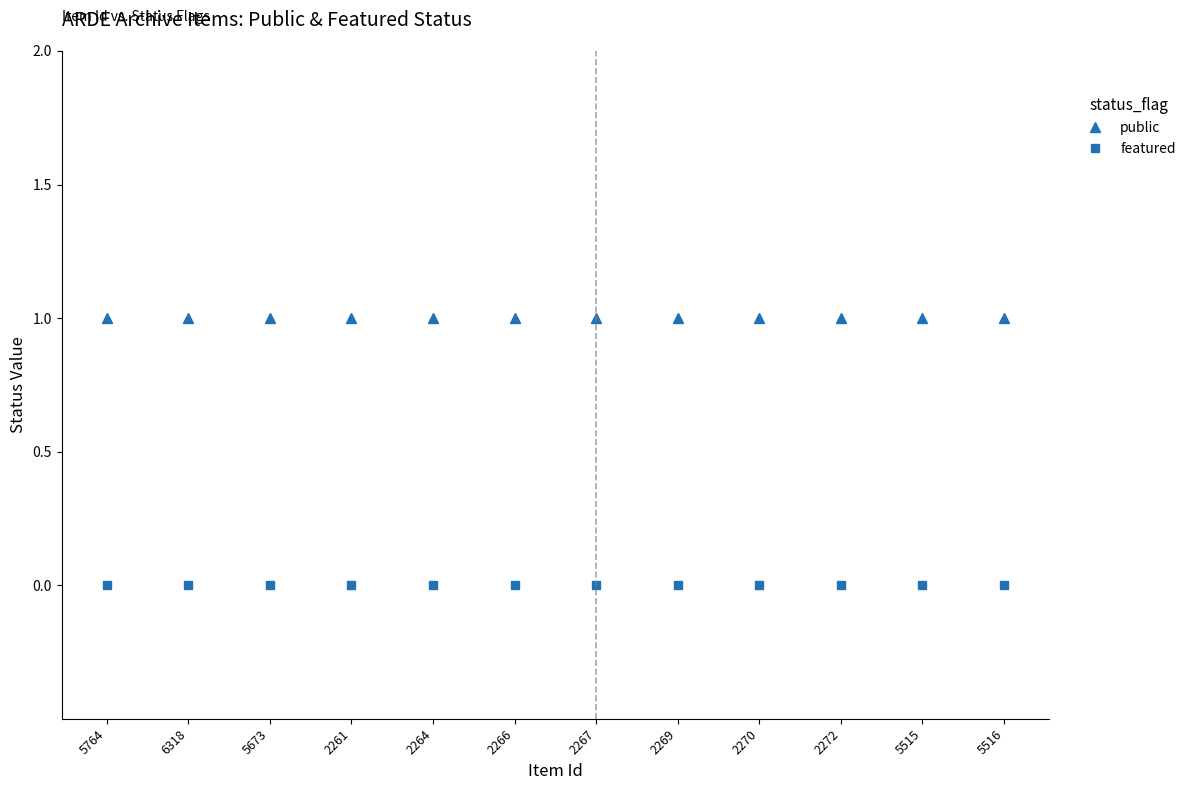

What is the label of the 2nd point from the left?

6318